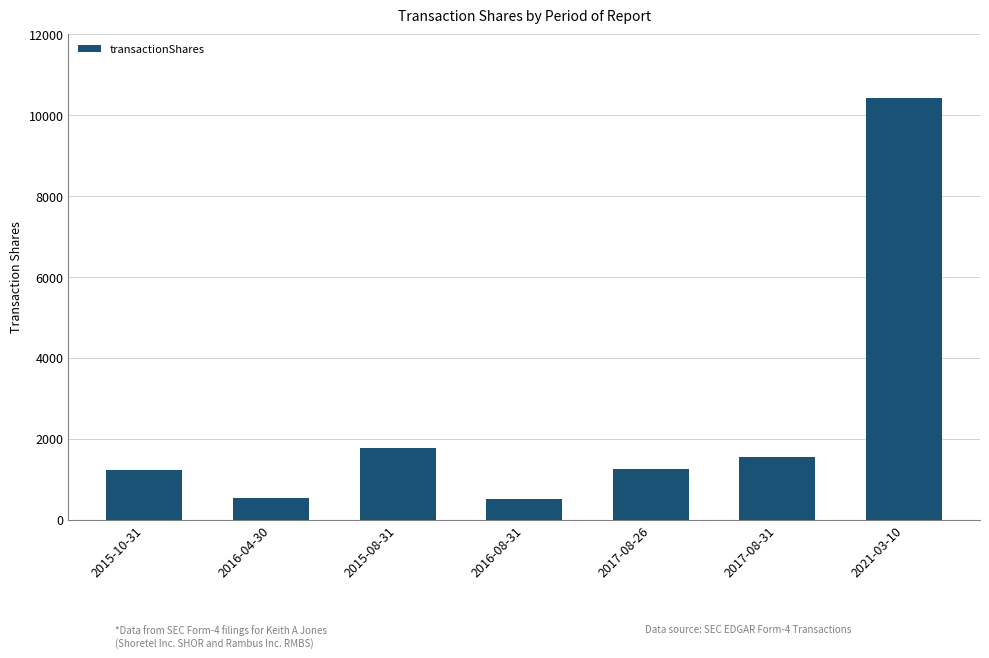

What is the average value?

2467